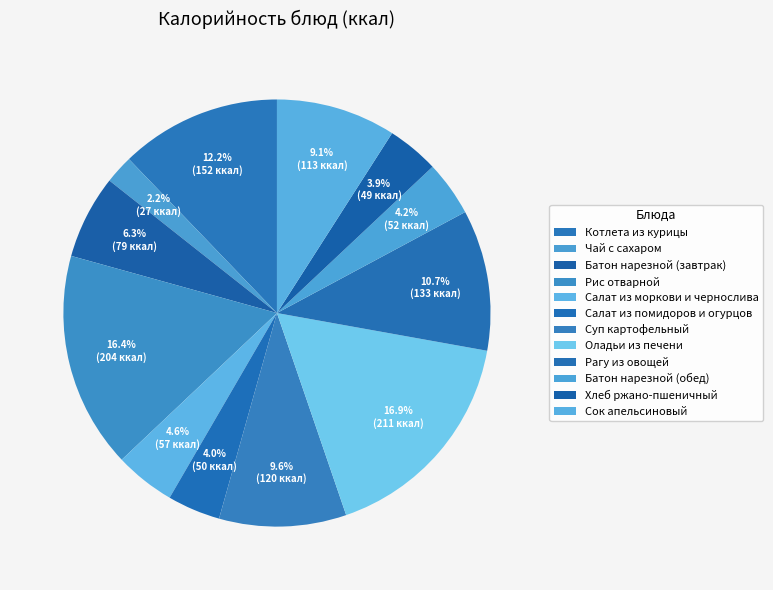

Is it true that Рис отварной is 16% of the pie?

True